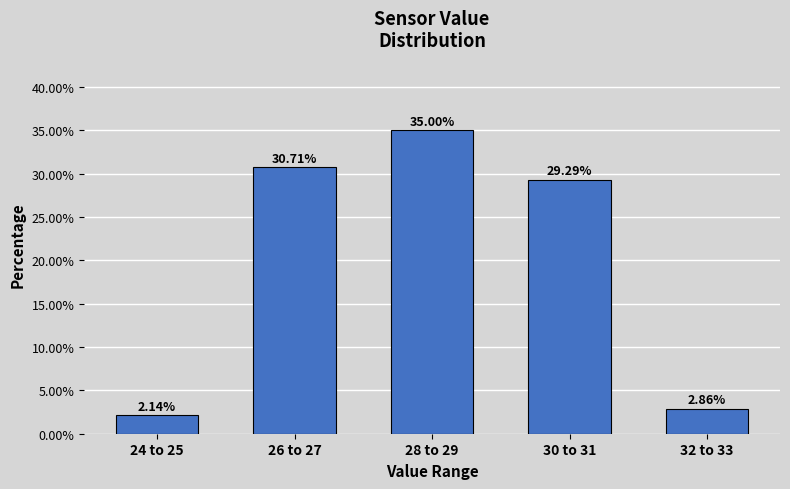

Between 30 to 31 and 24 to 25, which is larger?

30 to 31